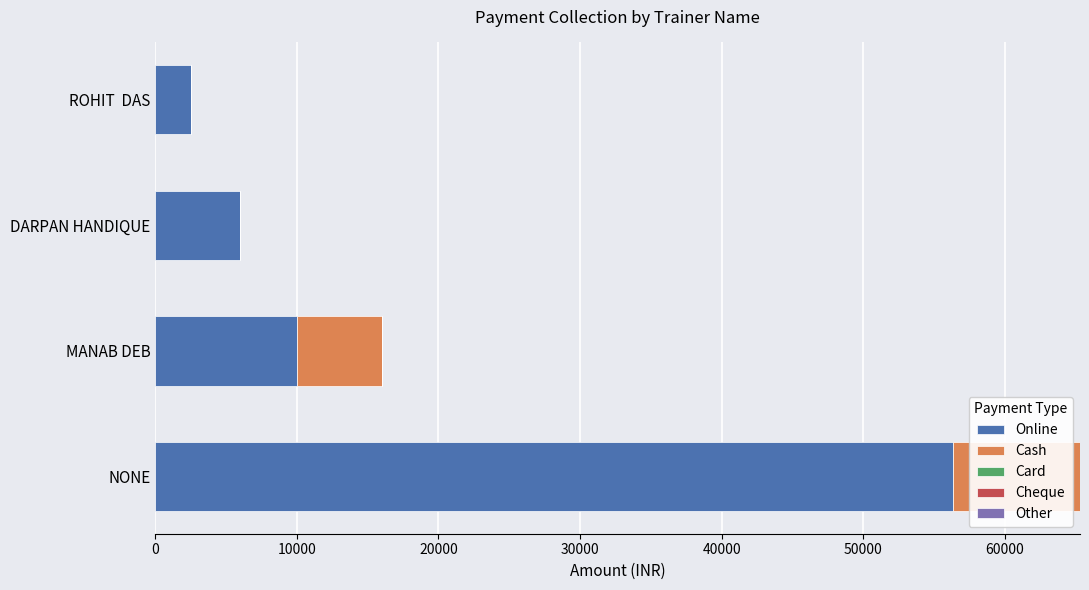

At which label is Online closest to 29400?

MANAB DEB